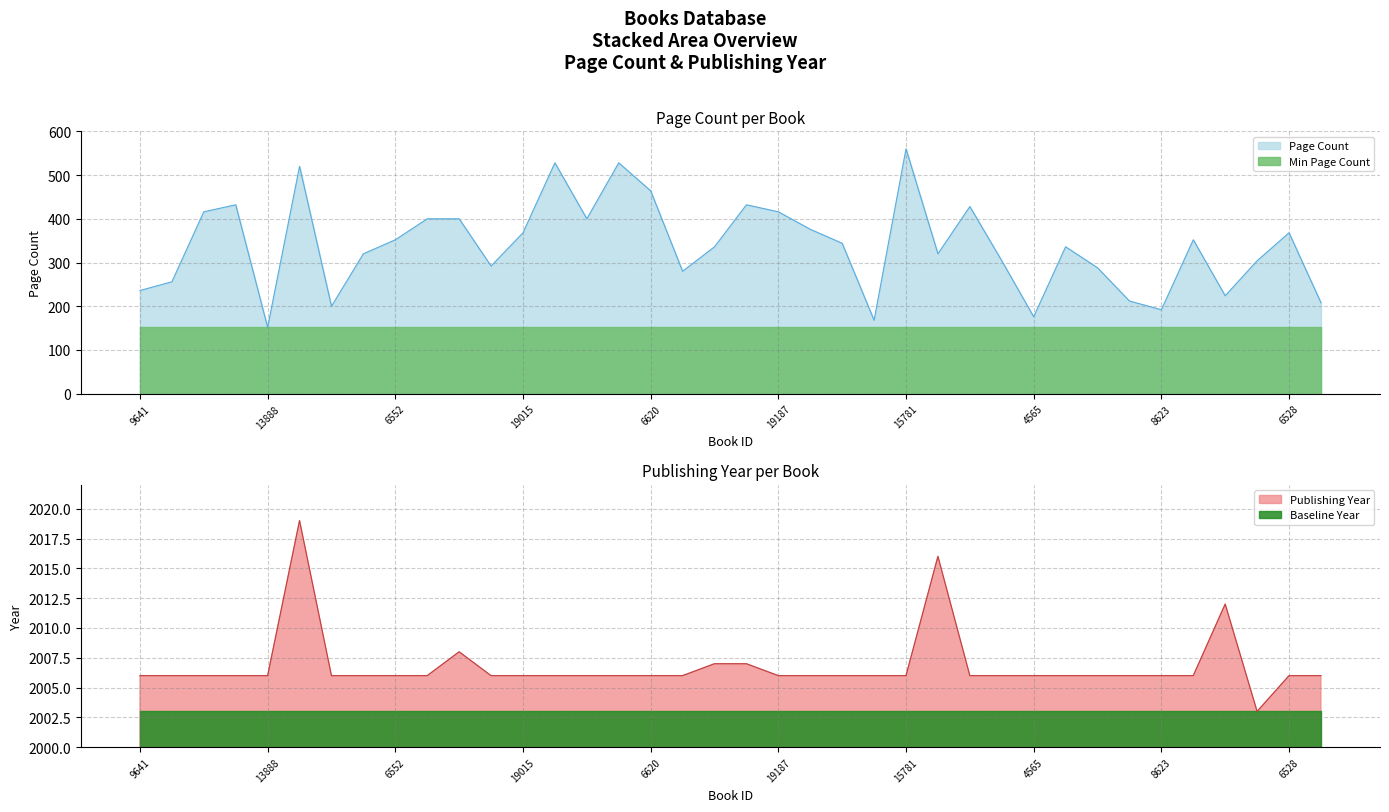

What is the difference between the second highest and minimum values in the publishingYear series?

13